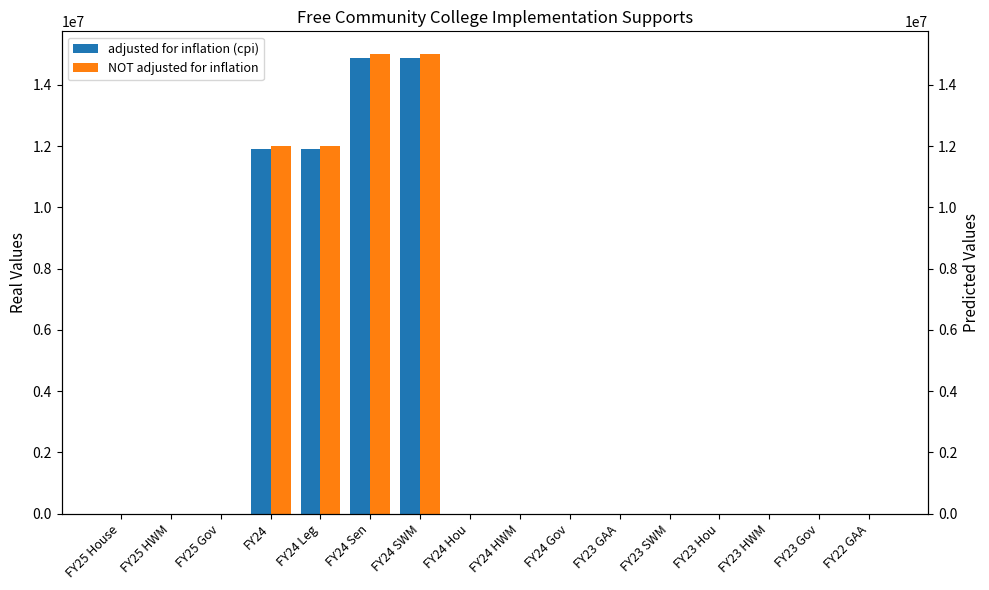

True or false: adjusted for inflation (cpi) has a value of 0 at FY23 SWM.

True